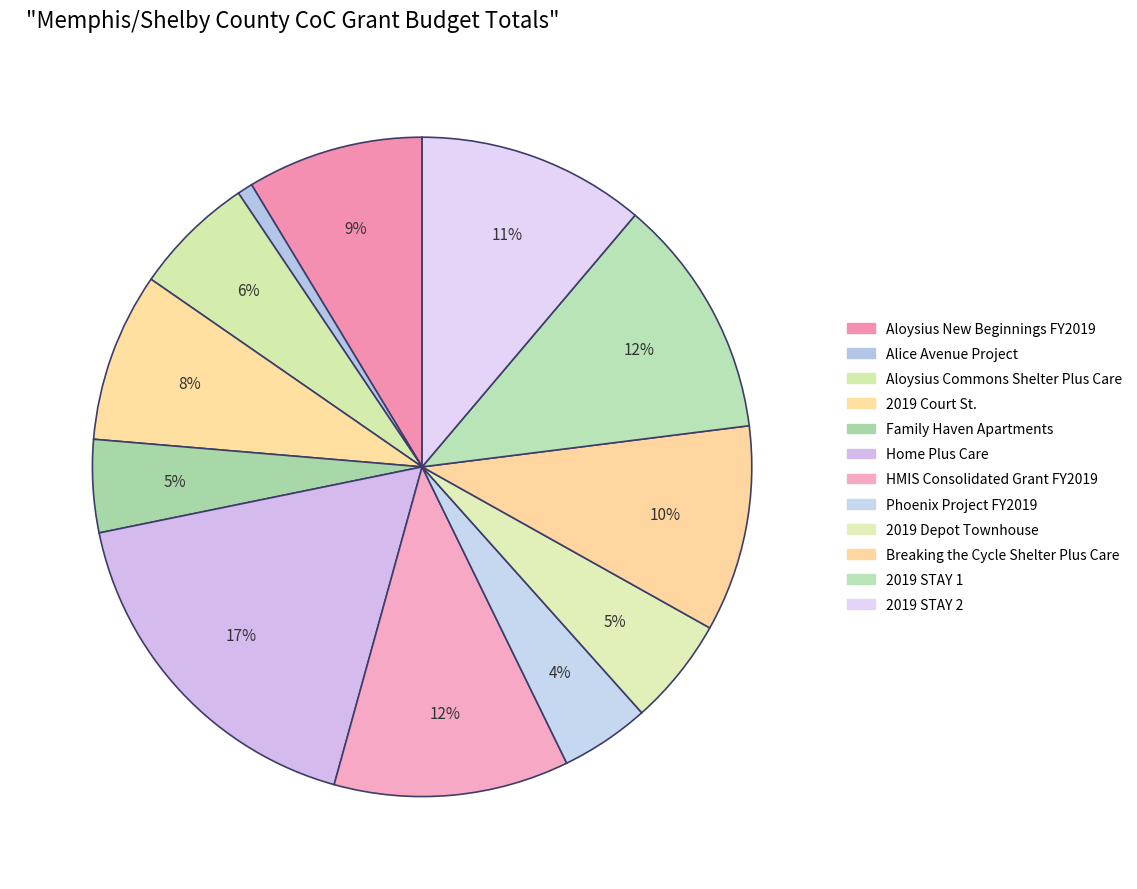

Count the number of slices in the pie.

12